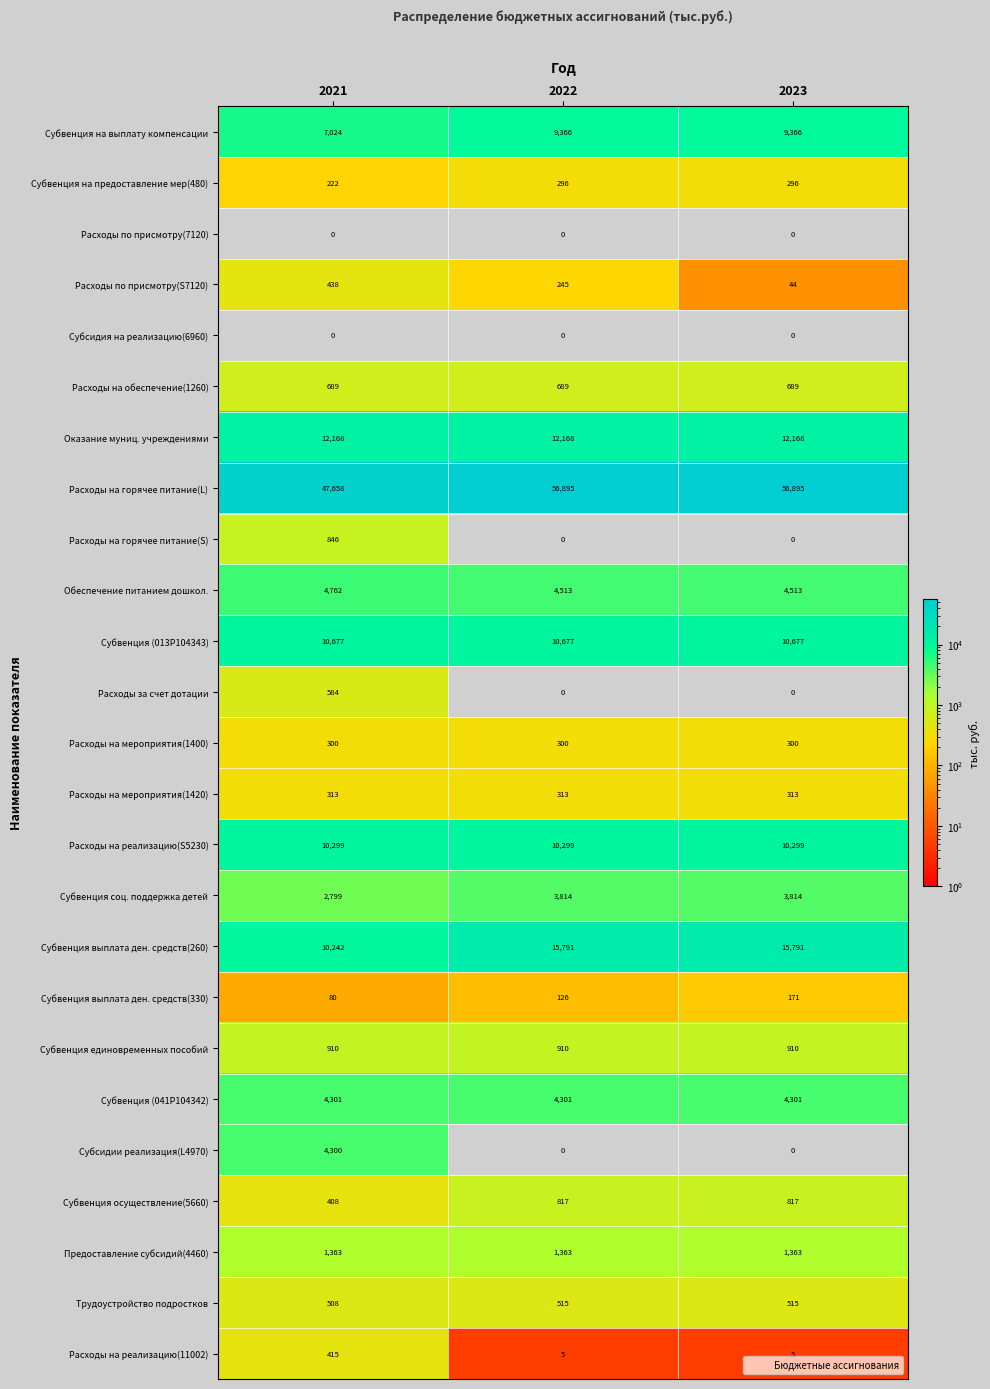

Where is Расходы на горячее питание(L) nearest to the value 52276?

2021